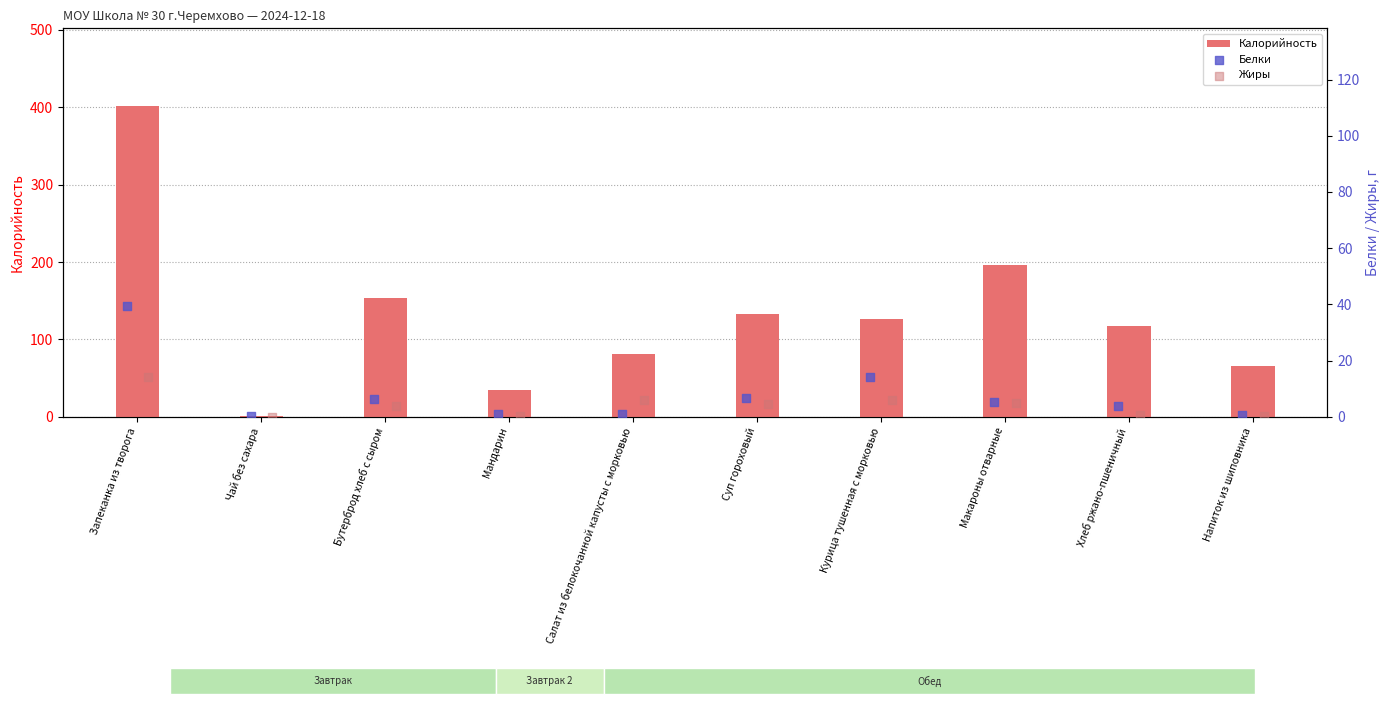

Which series has the largest Y range (max minus min)?

Калорийность